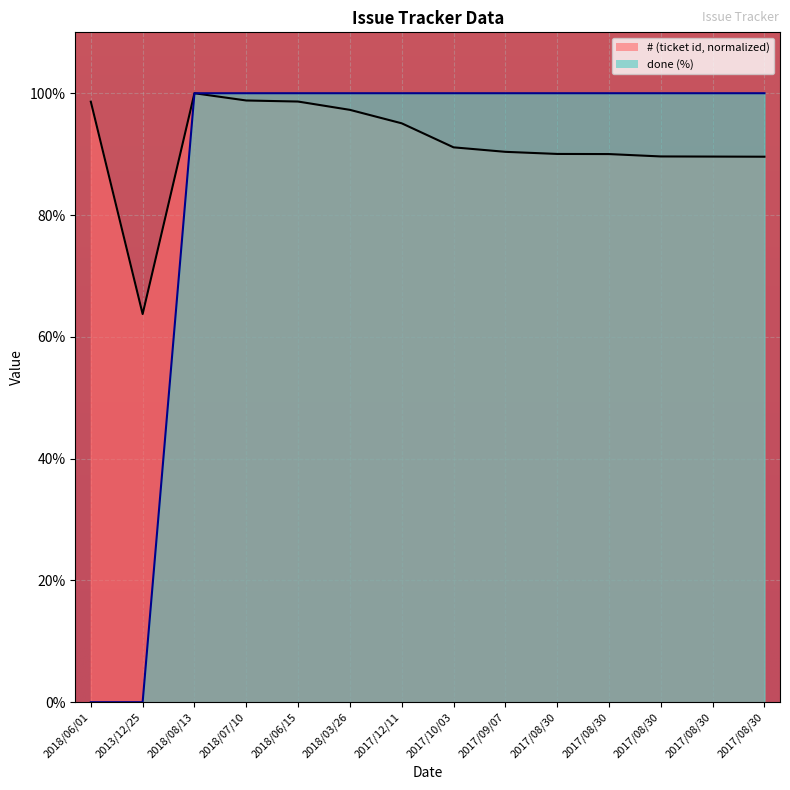

List the labels in order of done value, smallest first.

2018/06/01, 2013/12/25, 2018/08/13, 2018/07/10, 2018/06/15, 2018/03/26, 2017/12/11, 2017/10/03, 2017/09/07, 2017/08/30, 2017/08/30, 2017/08/30, 2017/08/30, 2017/08/30